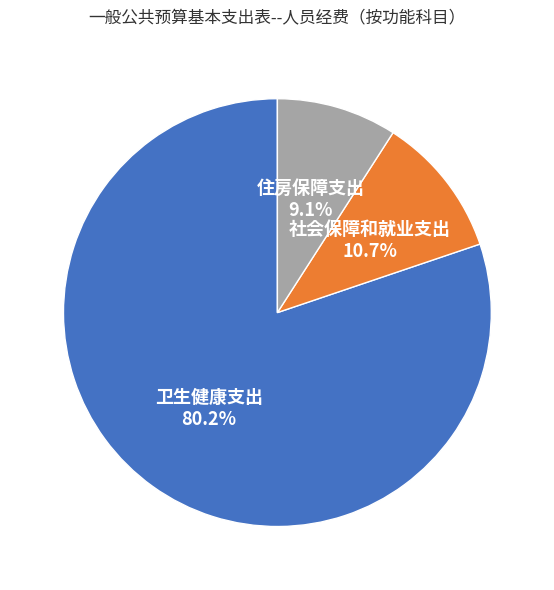

To the nearest percent, what portion does 社会保障和就业支出 represent?

11%